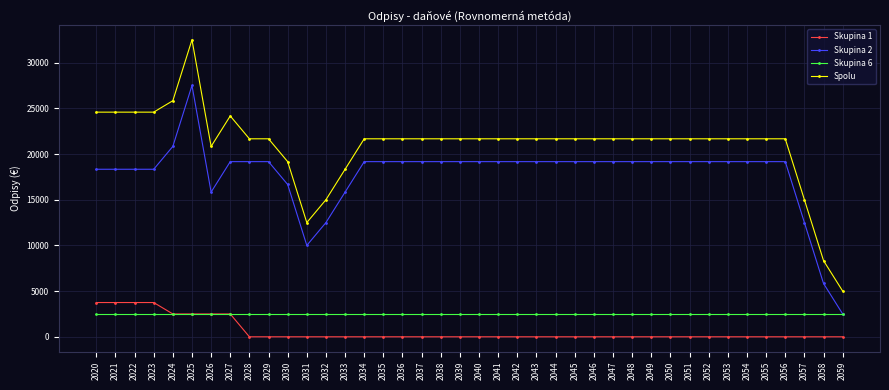

True or false: Spolu and Skupina 2 cross at least once.

False